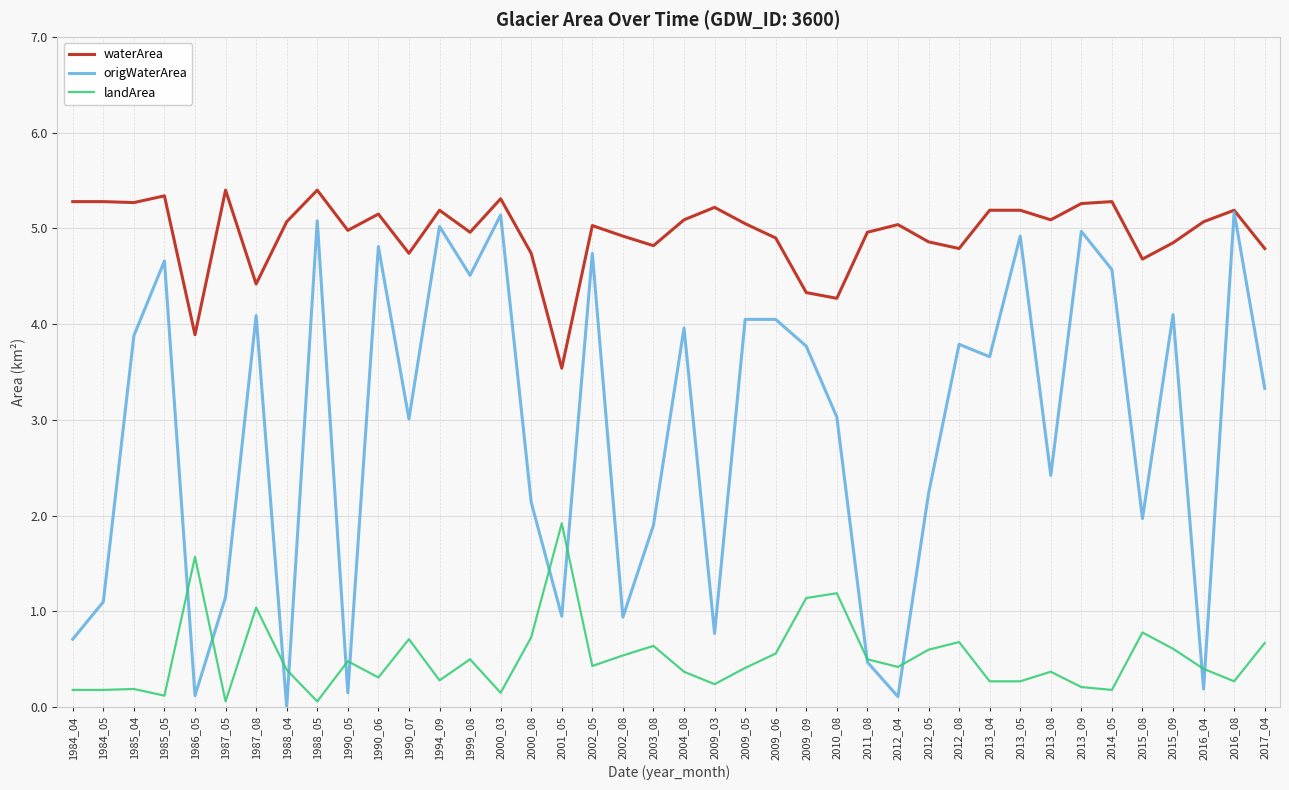

Is the value of origWaterArea at 2010_08 greater than the value of landArea at 2009_09?

Yes